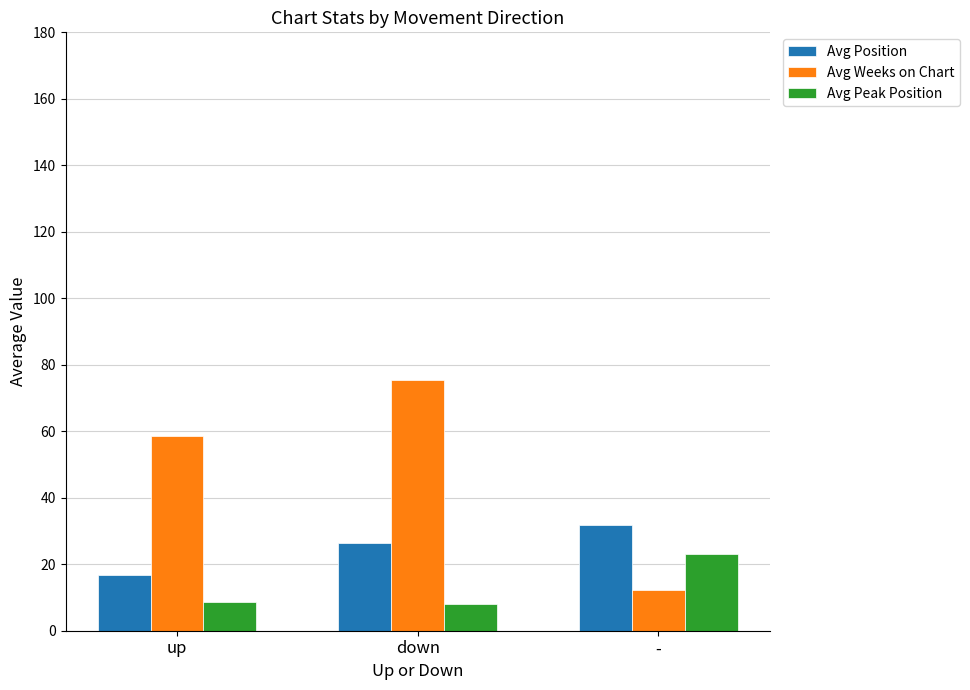

Which series has the largest range (max minus min)?

Avg Weeks on Chart